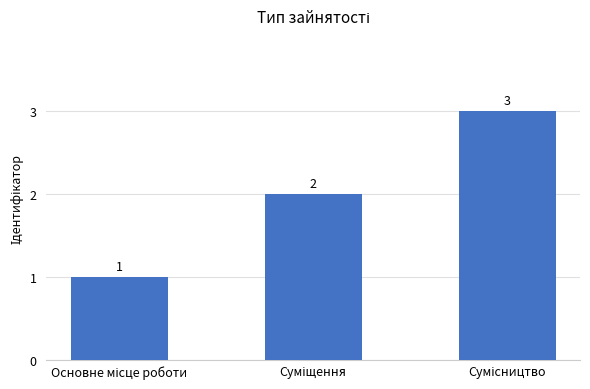

What is the difference between the maximum and minimum values?

2